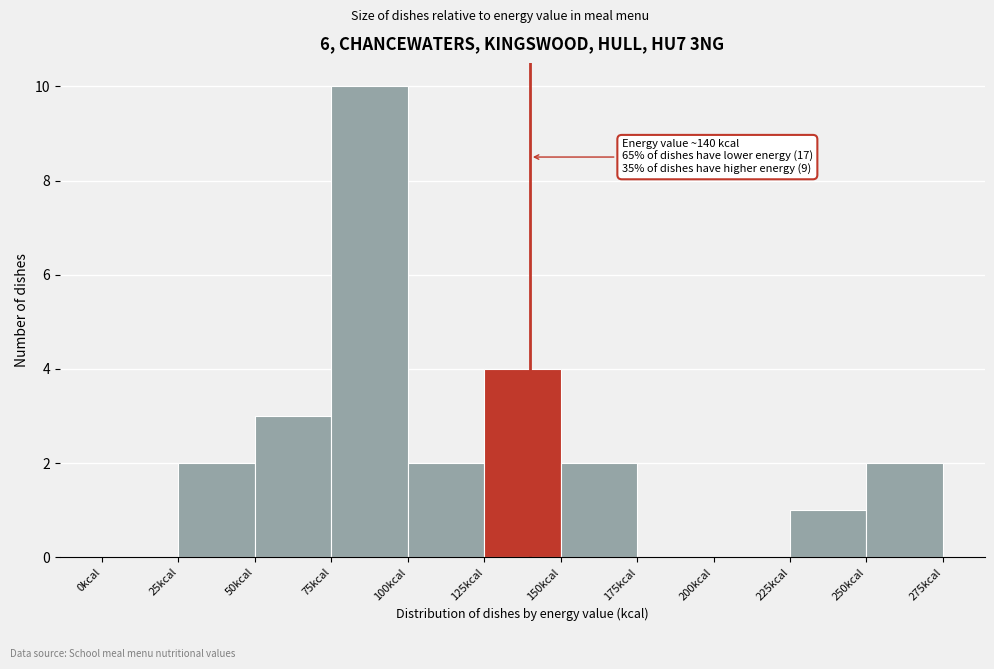

Over which range of the x-axis is the bar tallest?

75 to 100